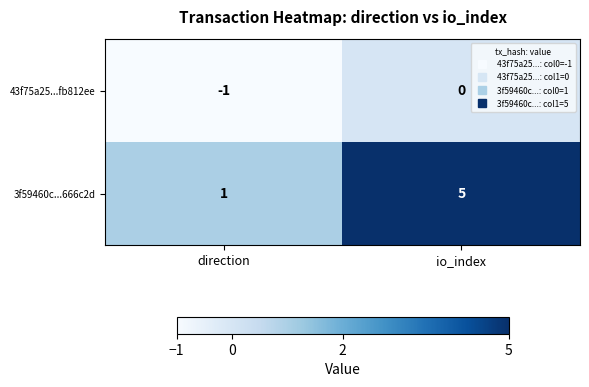

Between direction and io_index, which series saw the biggest shift?

3f59460c...666c2d